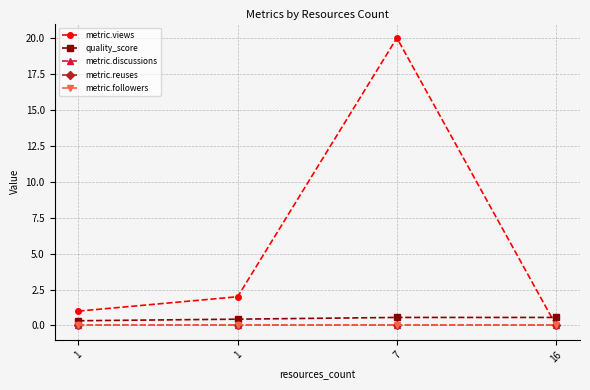

Reading left to right, extract all data points from this chart.

metric.views: 1.0	2.0	20.0	0.0
quality_score: 0.3	0.4	0.6	0.6
metric.discussions: 0.0	0.0	0.0	0.0
metric.reuses: 0.0	0.0	0.0	0.0
metric.followers: 0.0	0.0	0.0	0.0